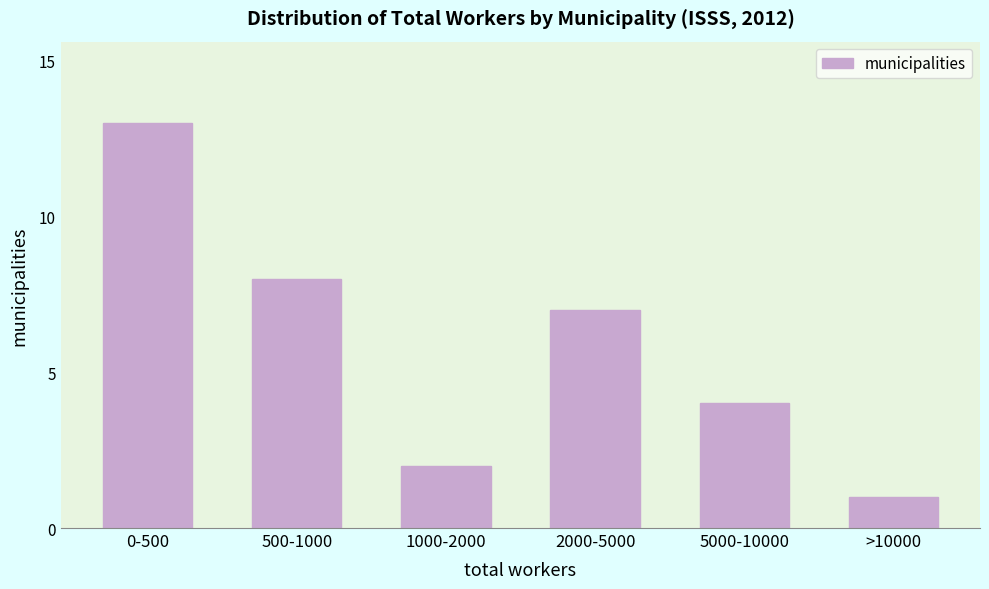

Reading left to right, extract all data points from this chart.

13	8	2	7	4	1